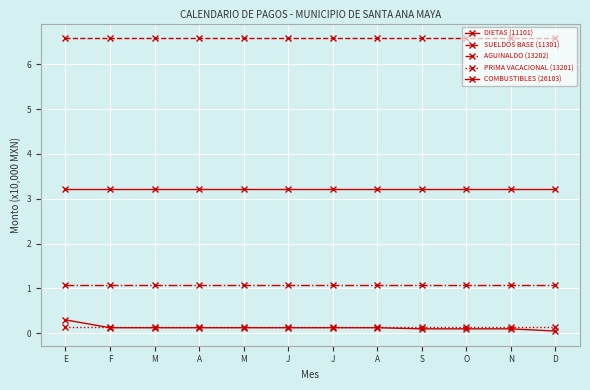

At which category is the sum across all series the highest?

E